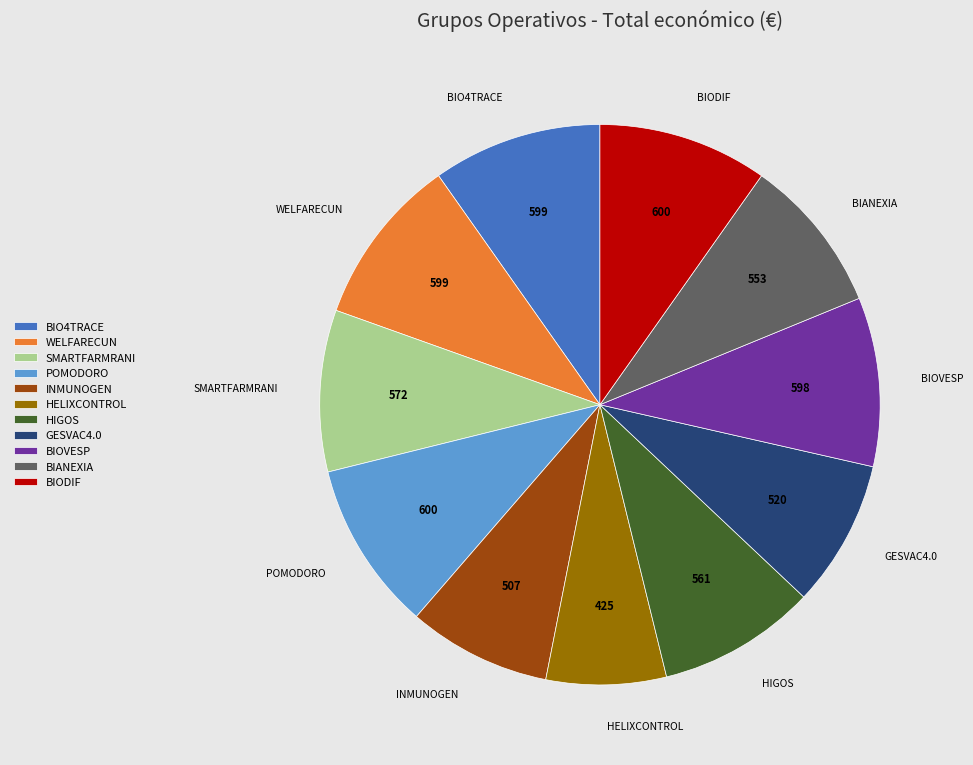

Approximately how many times larger is the value at GESVAC4.0 compared to WELFARECUN?

0.9